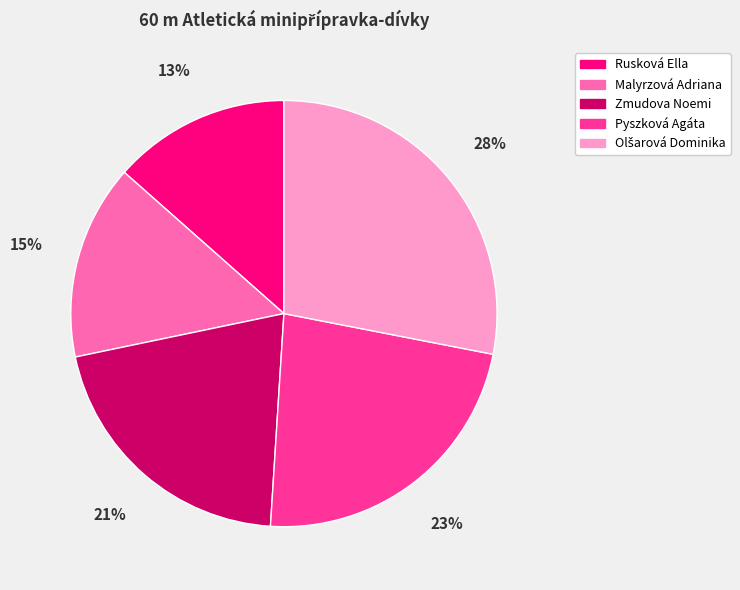

To the nearest percent, what percentage of the pie is Malyrzová Adriana?

15%